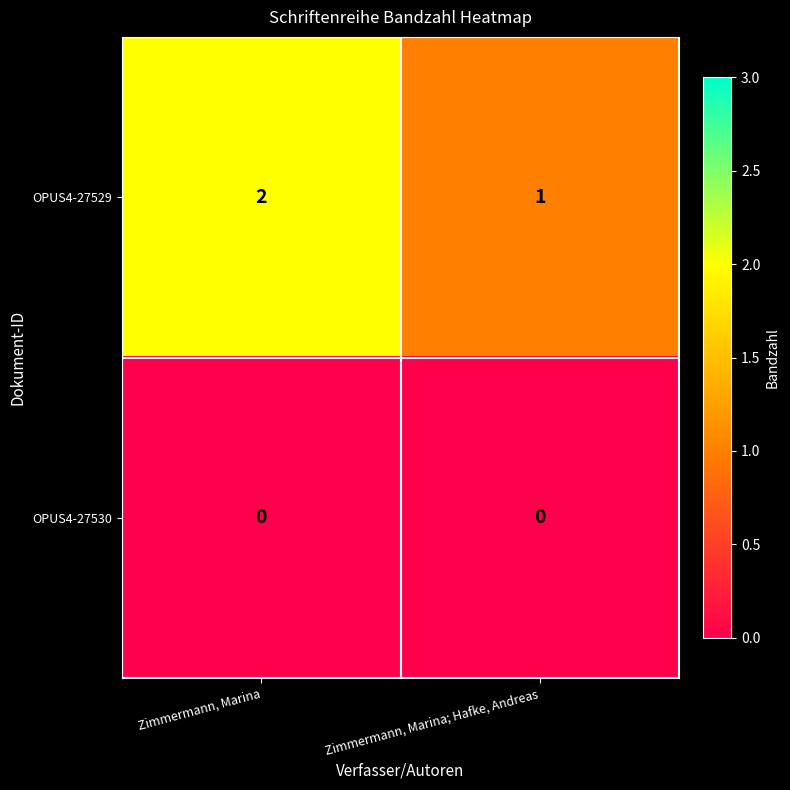

What is the difference between the highest and lowest values at Zimmermann, Marina?

2